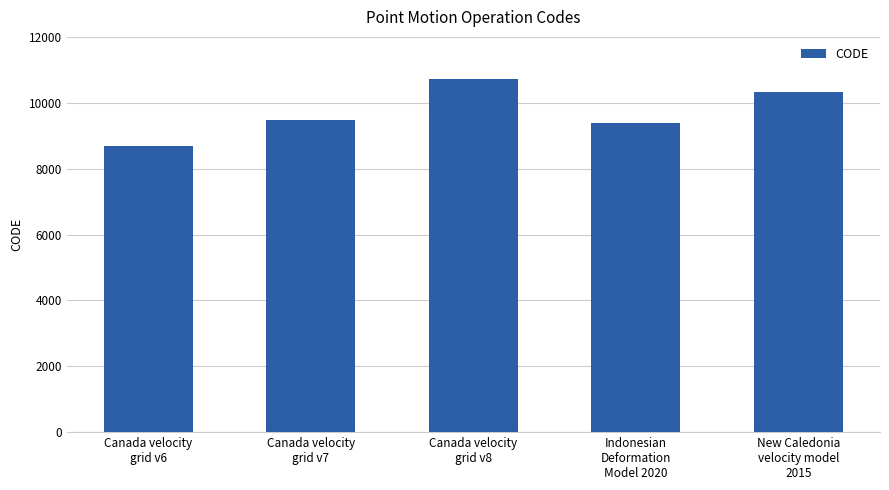

Does the chart contain stacked bars?

No